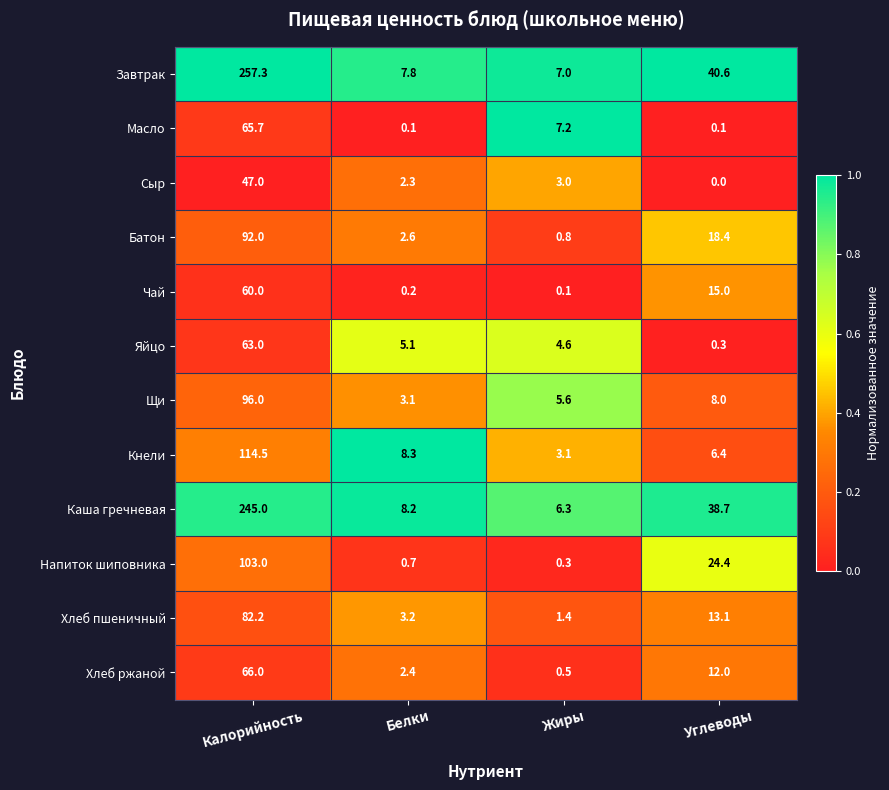

At which category does the chart reach its peak across all series?

Калорийность